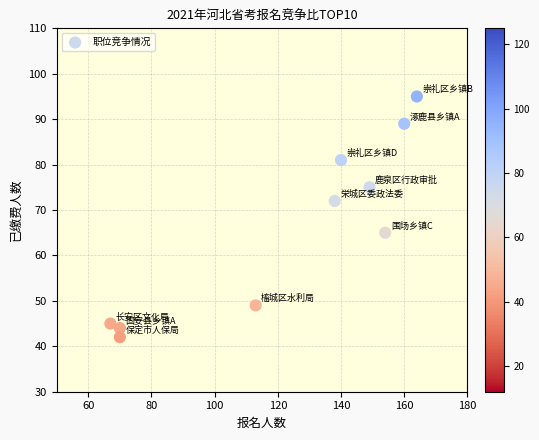

What is the average X value?

122